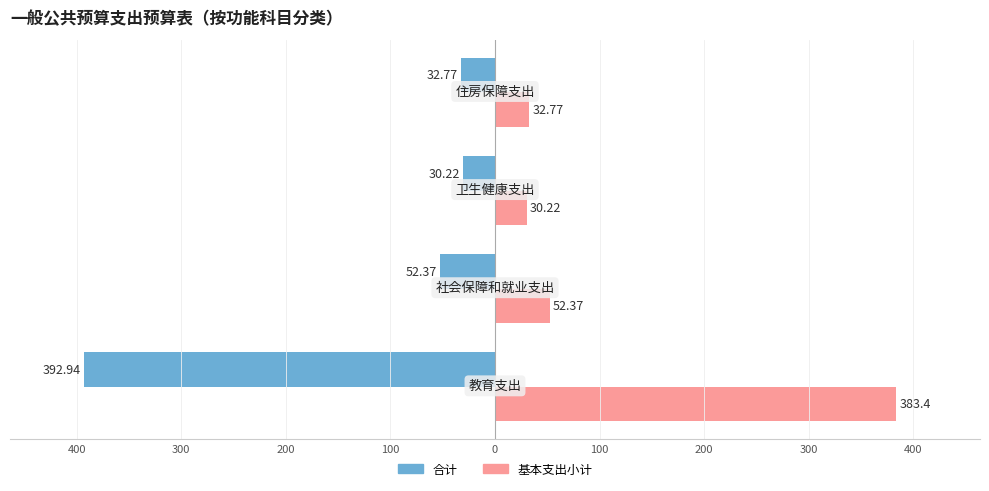

What are all the series names shown in the legend?

合计, 基本支出小计